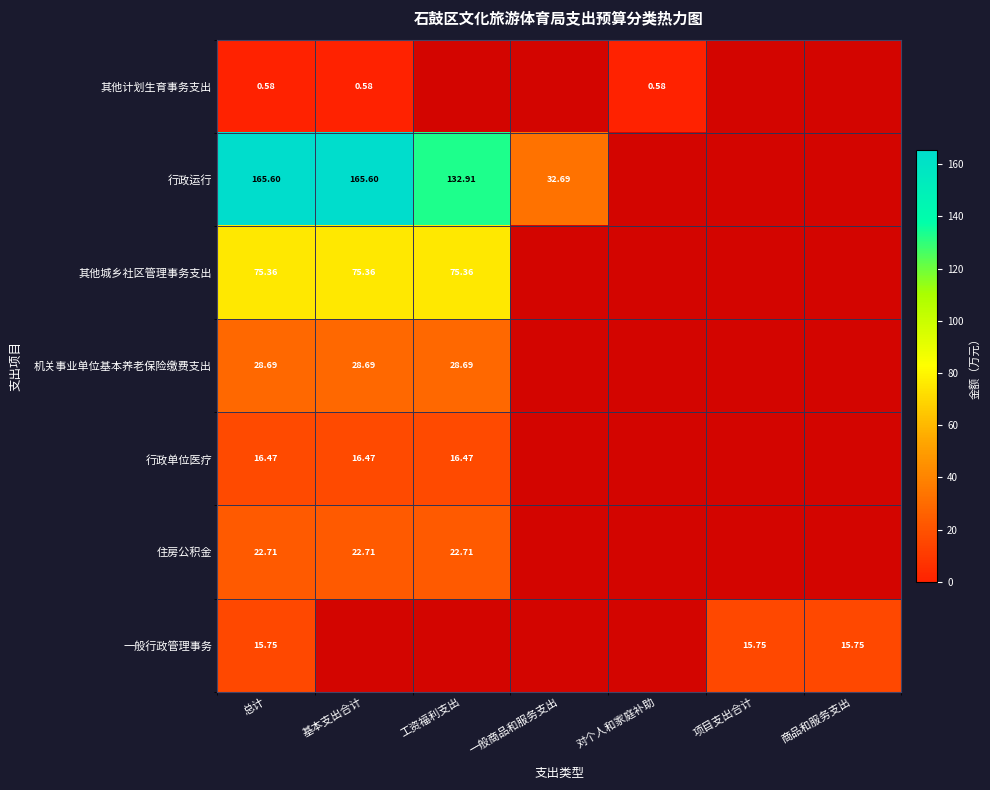

How many distinct data groups are displayed?

7